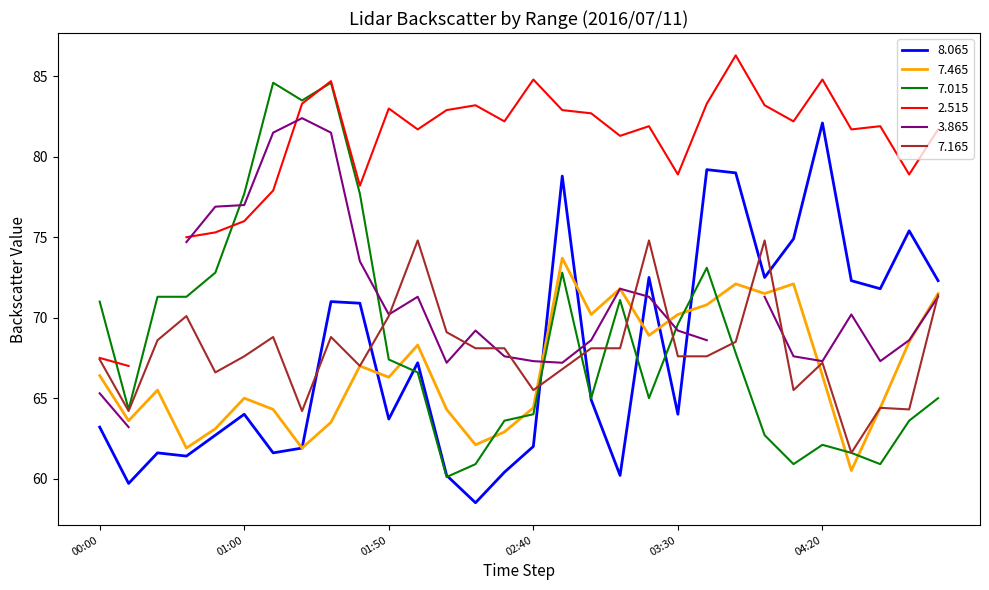

The 7.165 series shows 70.1 at 01:50. True or false?

True